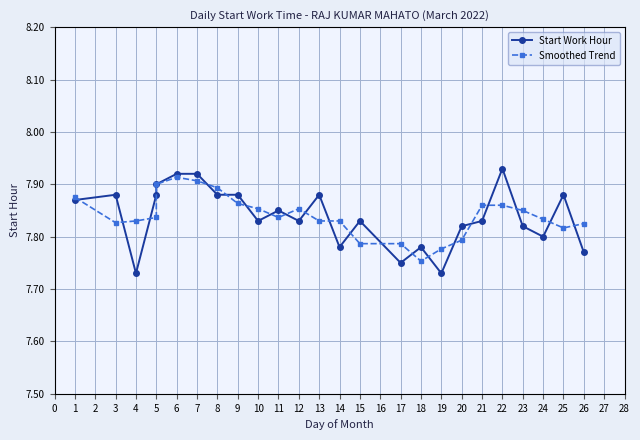

How many interior local valleys does the Start Work Hour series have?

7